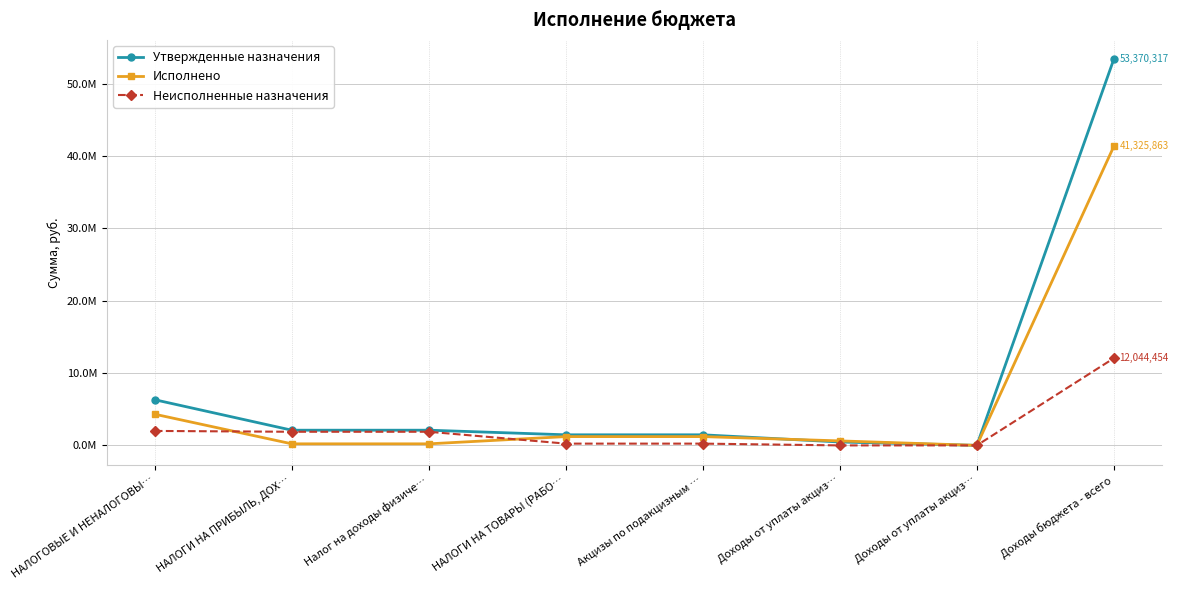

Rank the series by their maximum value, from lowest to highest.

Неисполненные назначения, Исполнено, Утвержденные назначения